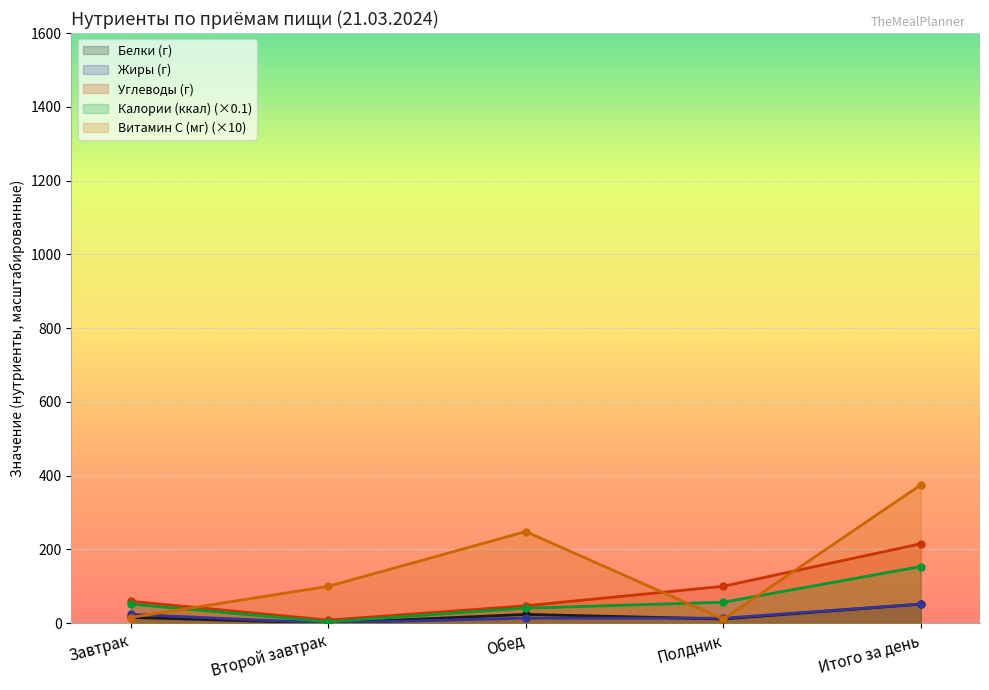

Where is Калории (ккал) nearest to the value 78?

Полдник